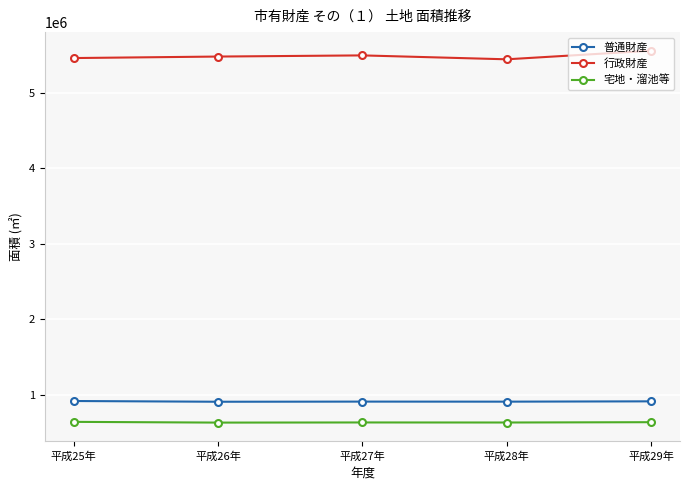

Rank the series by their maximum value, from lowest to highest.

宅地・溜池等, 普通財産, 行政財産